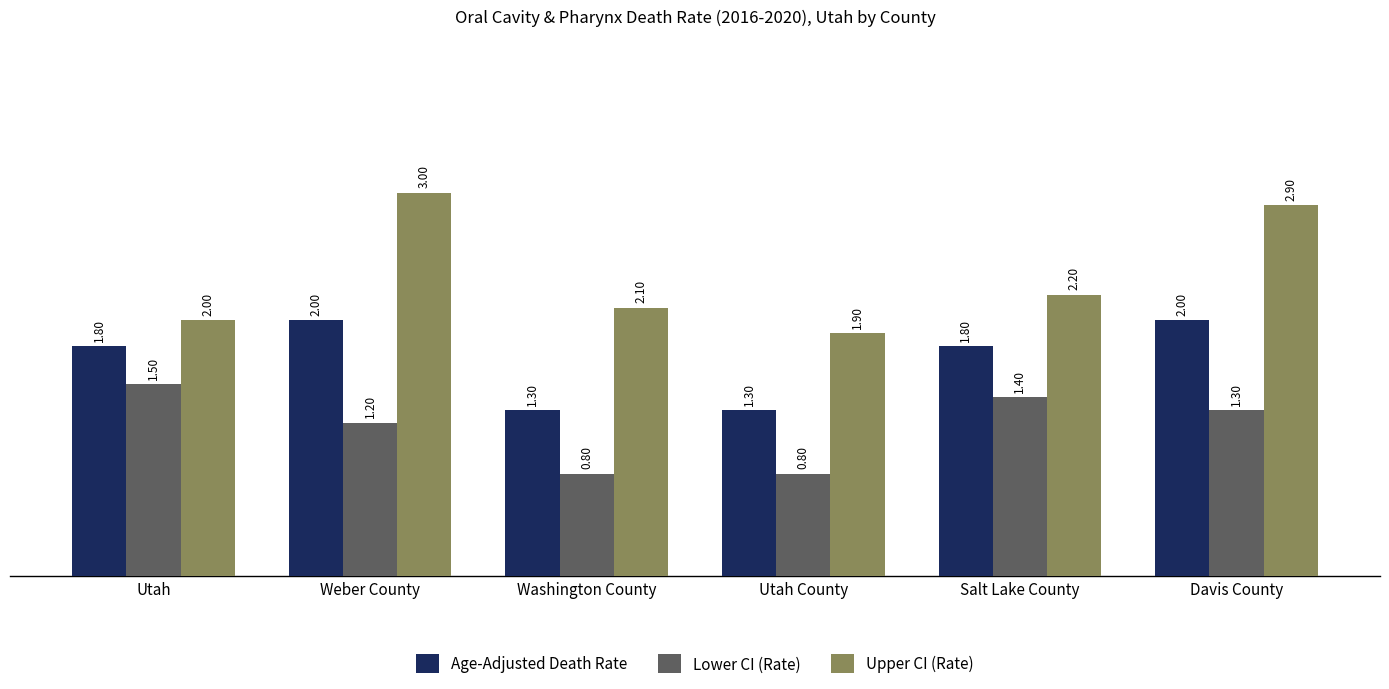

Rank the series by their maximum value, from highest to lowest.

Upper CI (Rate), Age-Adjusted Death Rate, Lower CI (Rate)